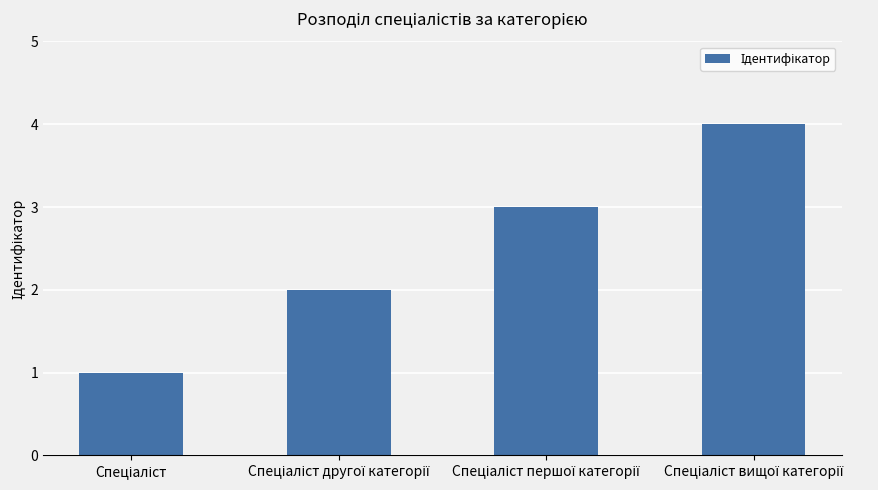

What is the difference between the maximum and minimum values?

3